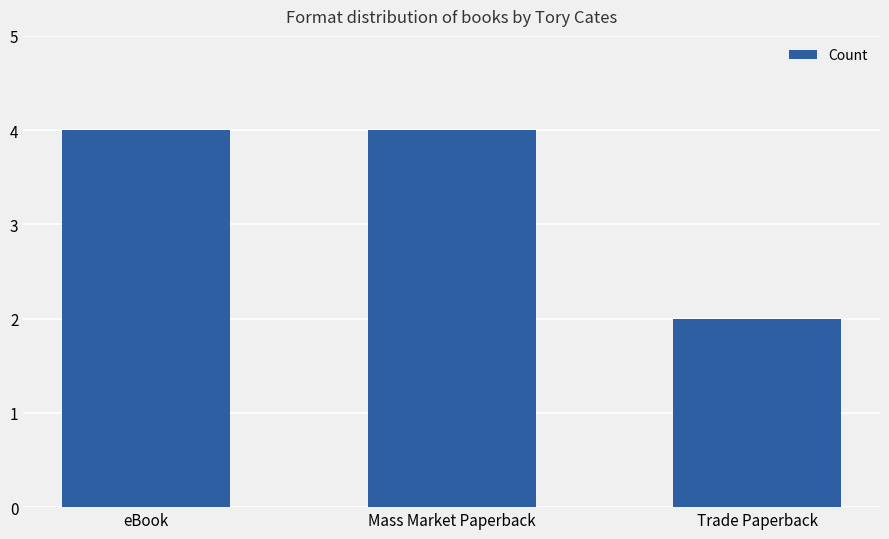

Which has a higher value, Trade Paperback or eBook?

eBook